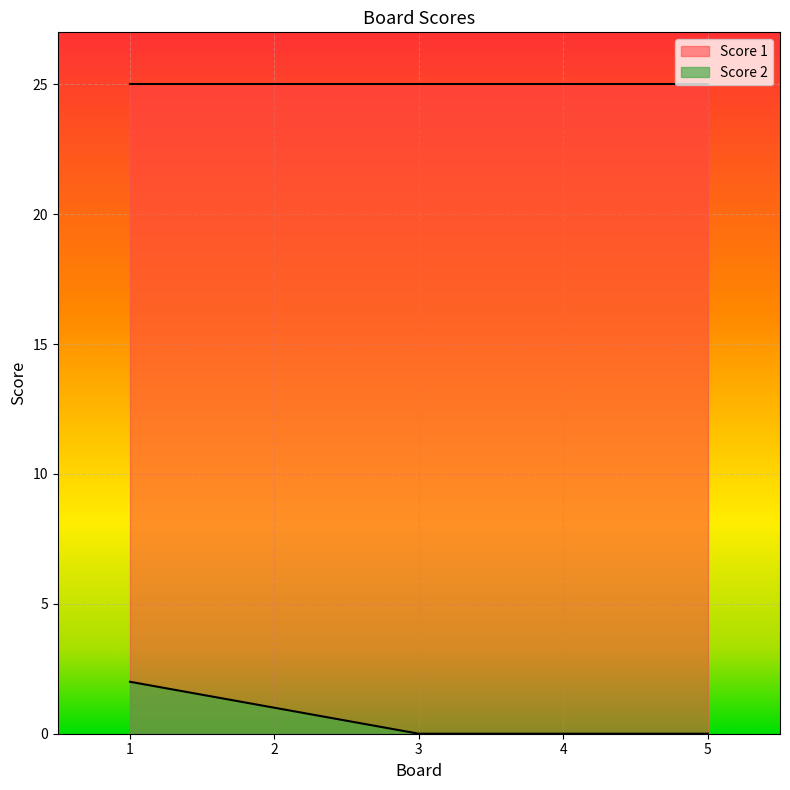

Rank the categories by value from lowest to highest.

3, 4, 5, 2, 1